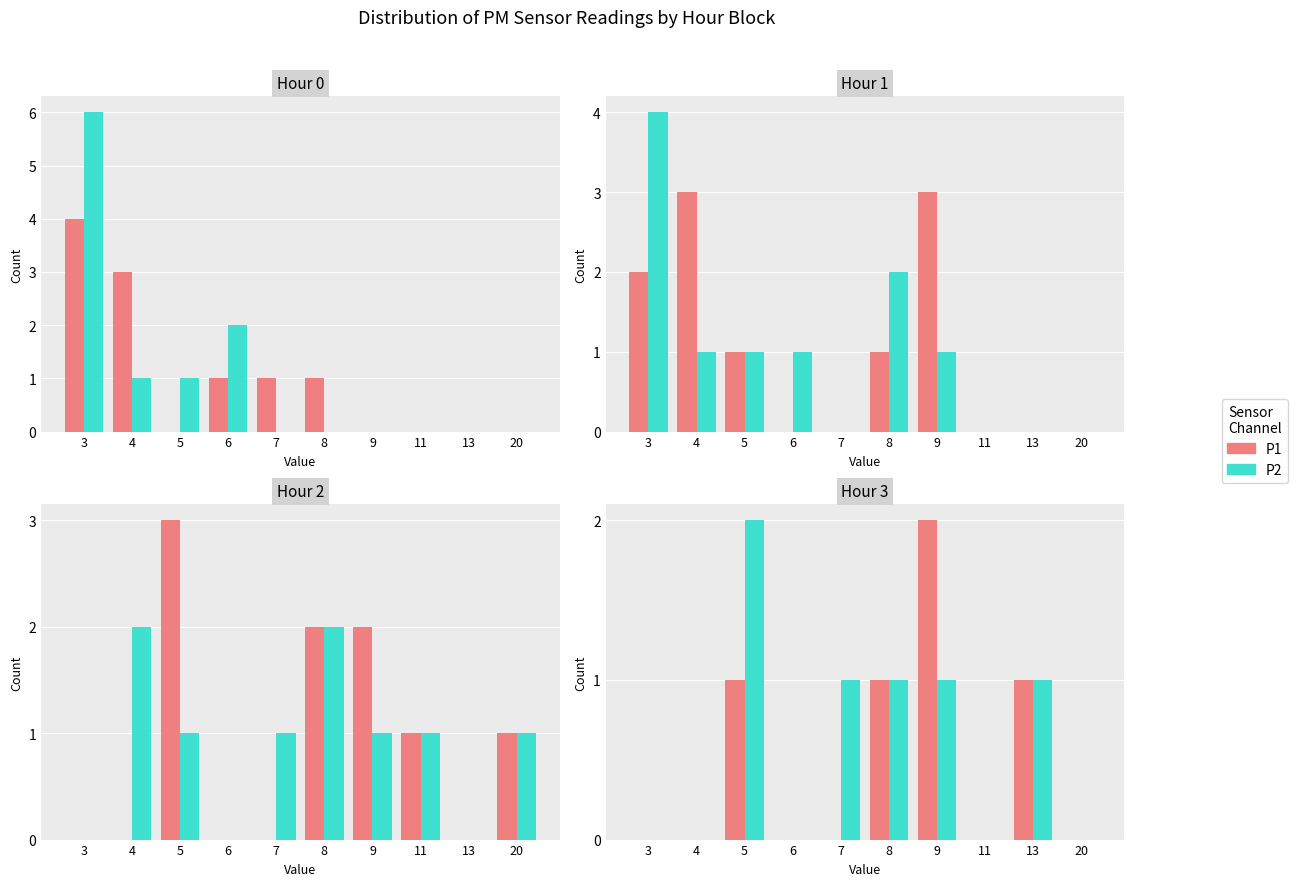

What is the sum of the P1 values at 13 and 5?

2